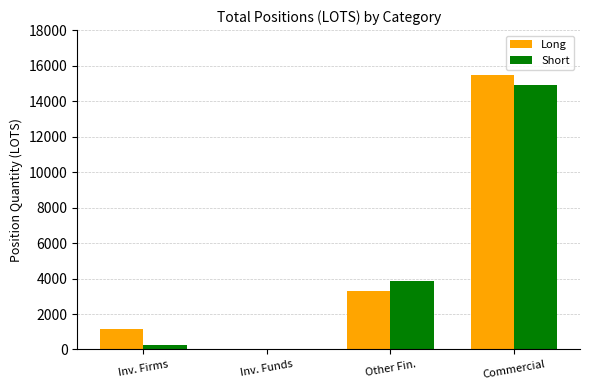

Is it true that Long equals 1859.9 at Inv. Firms?

False